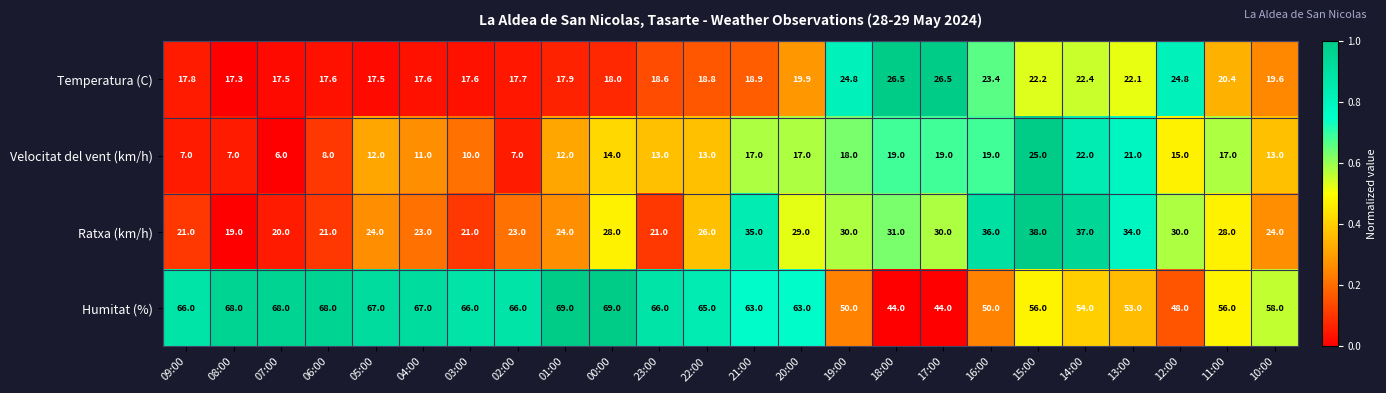

What is the total value across all series at 15:00?

141.2